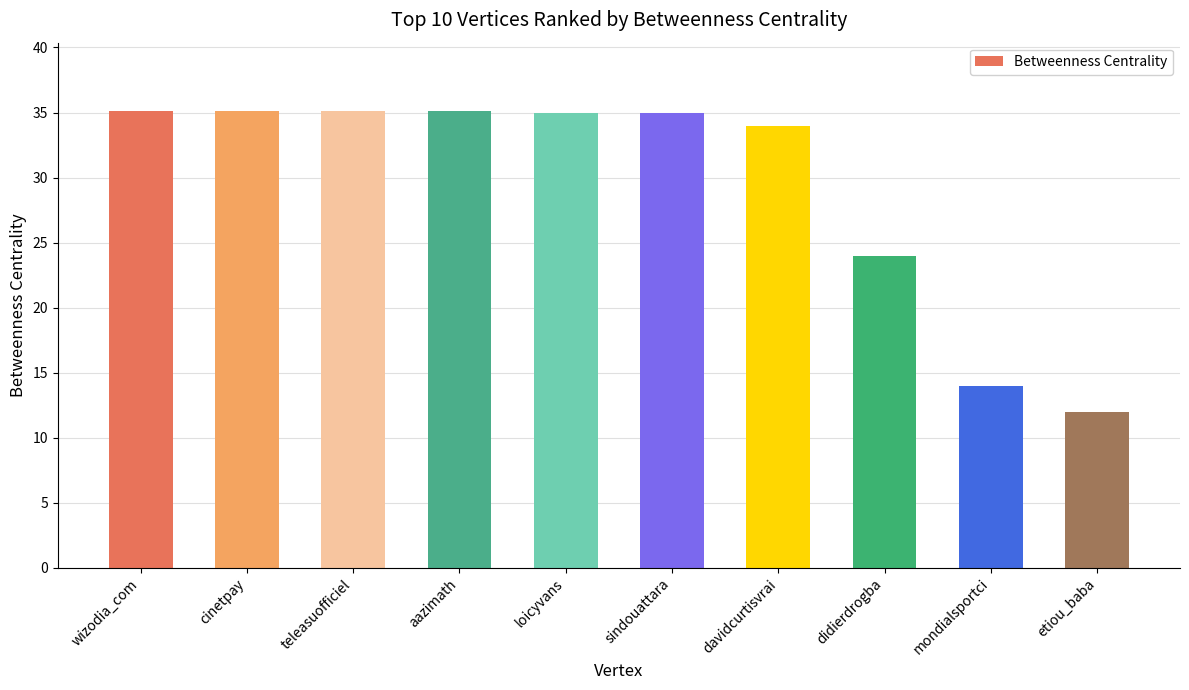

What is the sum of all values?

294.4